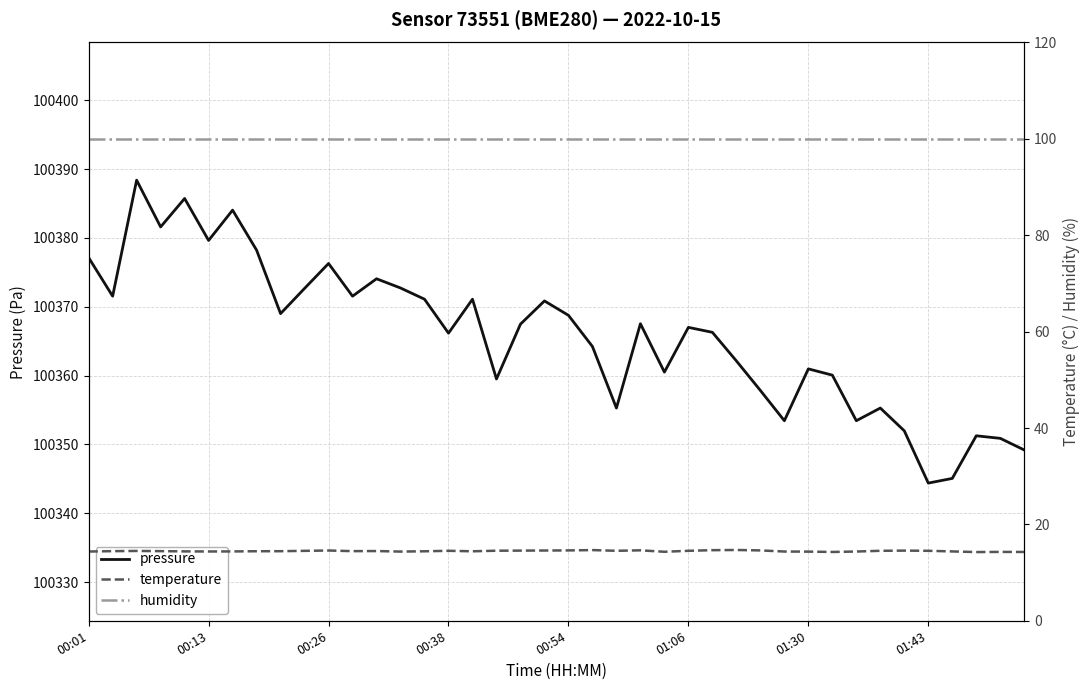

The value of pressure at 01:43 is 100344.4. True or false?

True